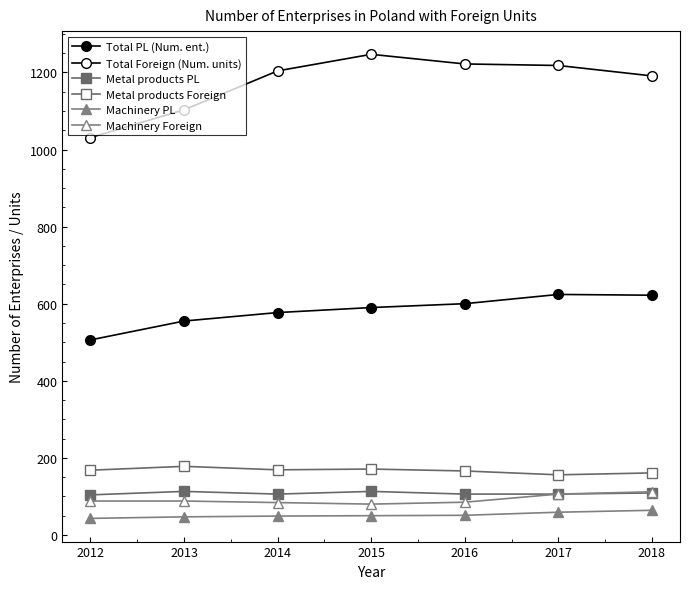

How many values in the Machinery Foreign series are below 88?

3